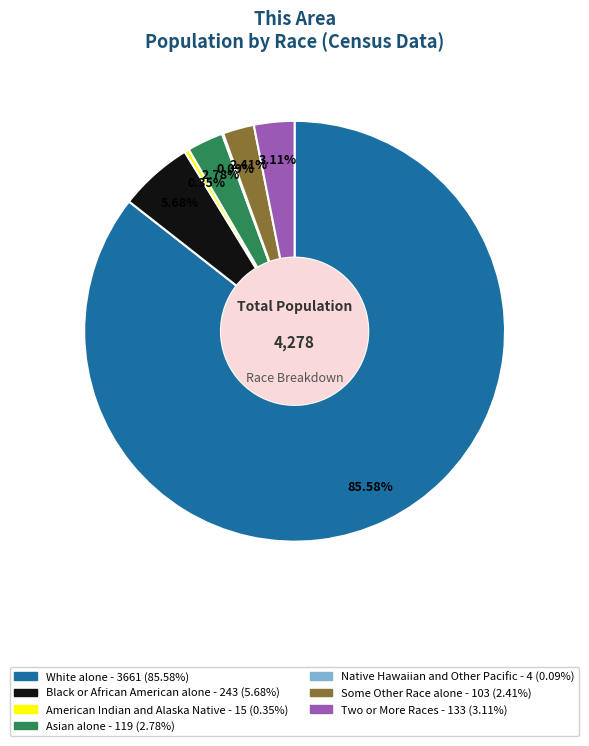

How much of the chart is everything except Some Other Race alone?

97.6%